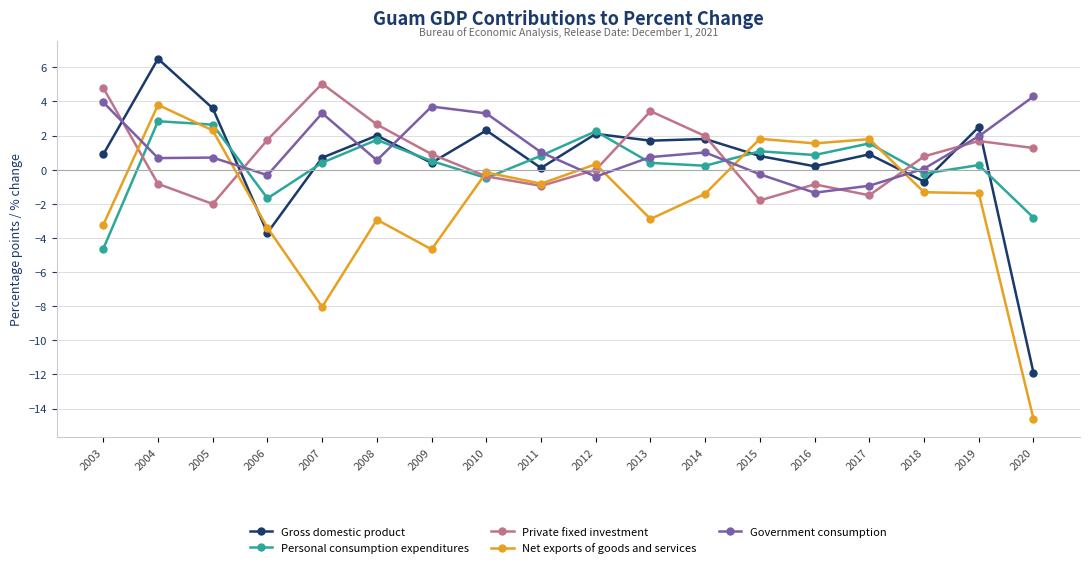

What is the total value across all series at 2007?

1.4